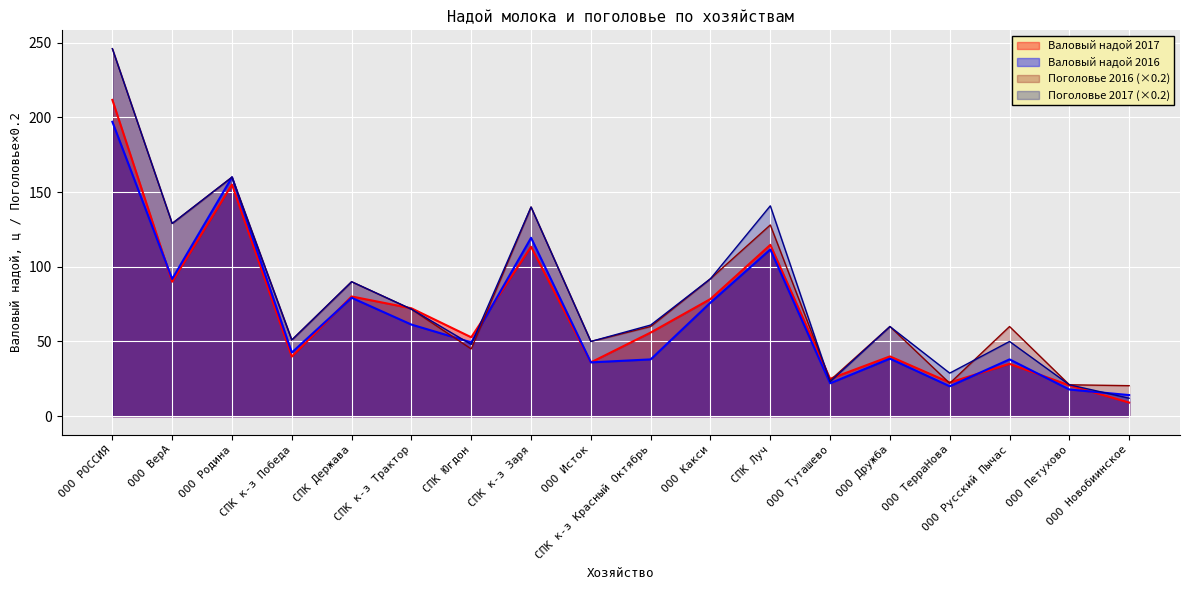

Rank the categories by Поголовье 2016 value from highest to lowest.

ООО РОССИЯ, ООО Родина, СПК к-з Заря, ООО ВерА, СПК Луч, ООО Какси, СПК Держава, СПК к-з Трактор, СПК к-з Красный Октябрь, ООО Дружба, ООО Русский Пычас, СПК к-з Победа, ООО Исток, СПК Югдон, ООО Туташево, ООО ТерраНова, ООО Петухово, ООО Новобиинское